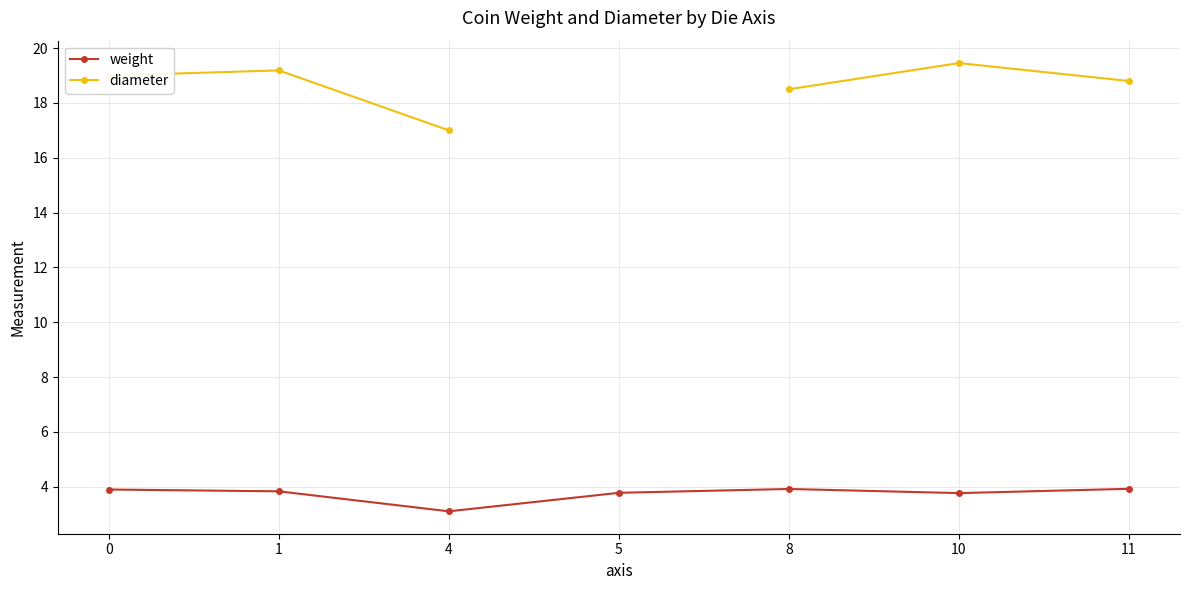

How many data points in diameter are above 19?

2